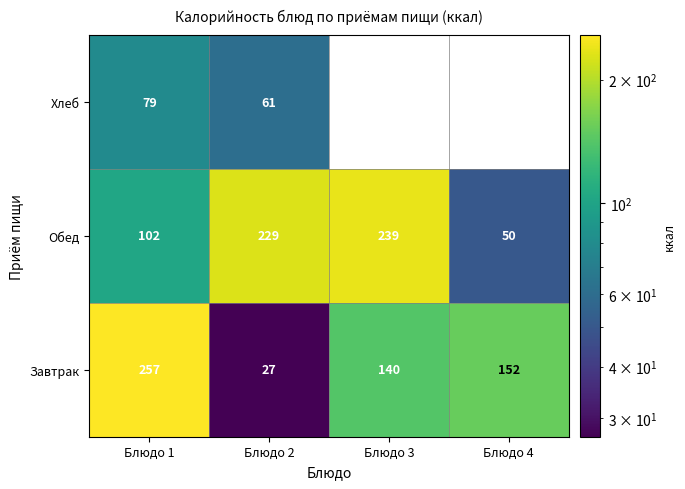

Which series has the largest total across all categories?

Обед